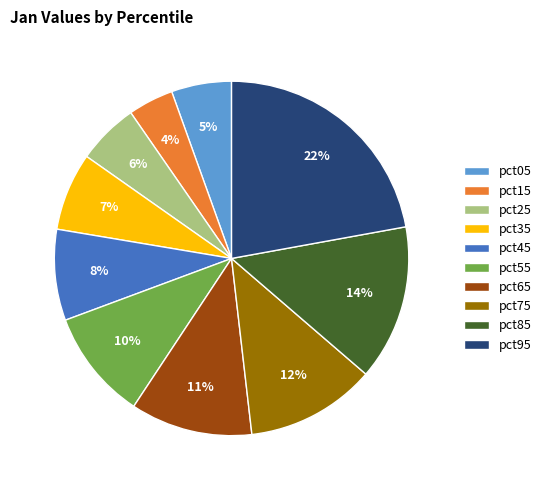

Between pct15 and pct45, which is larger?

pct45